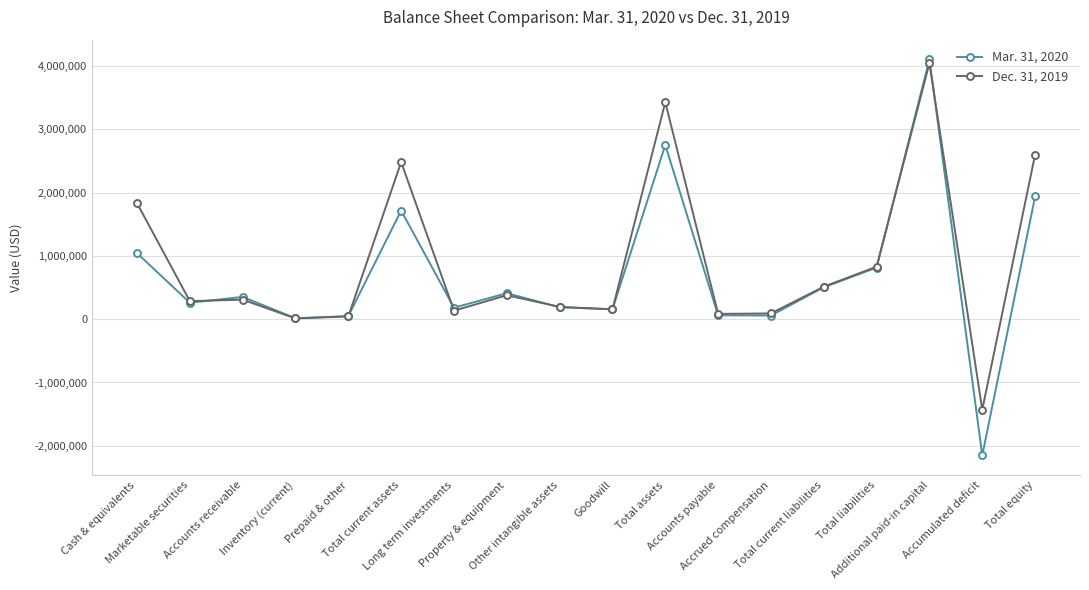

Does the chart have visible grid lines?

Yes